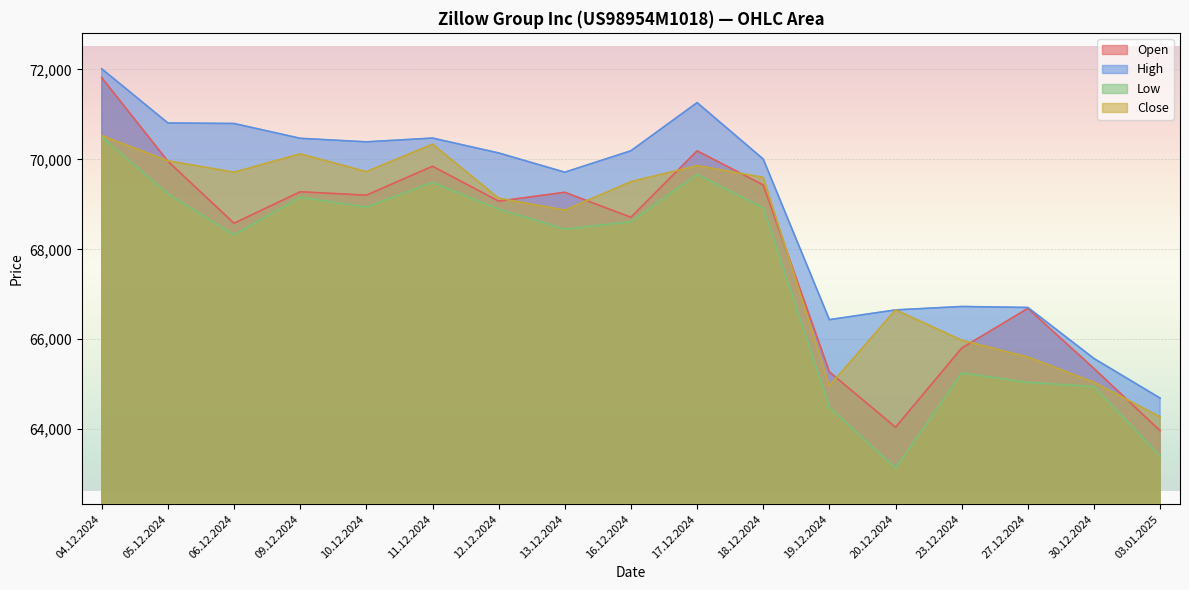

At 13.12.2024, list the series in order from largest to smallest.

High, Open, Close, Low